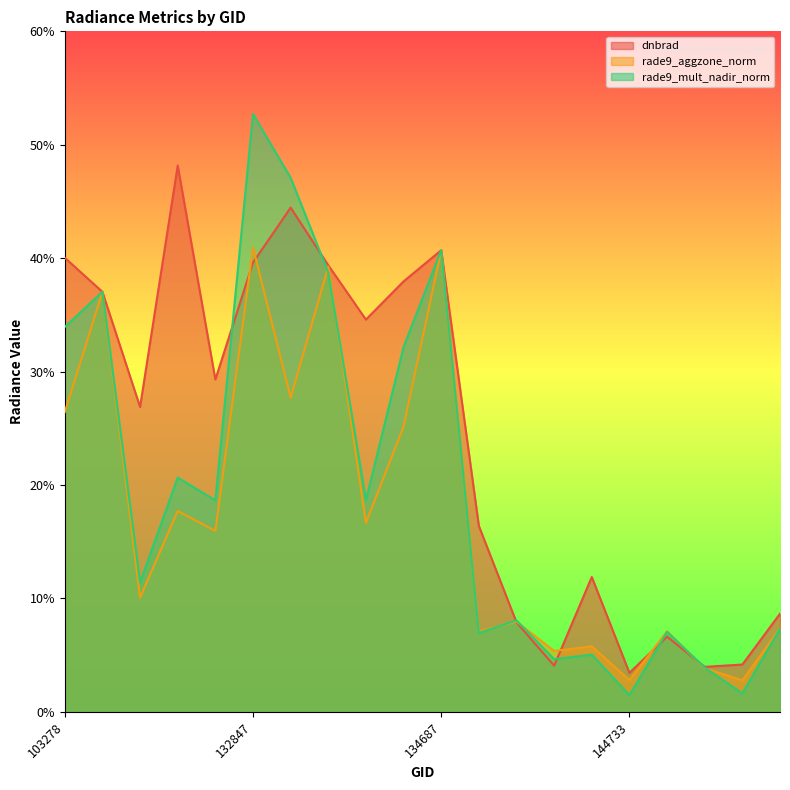

Reading left to right, list all the values displayed in this chart.

dnbrad: 103278=4.0	103515=3.7	103642=2.7	103988=4.8	104471=2.9	132847=4.0	133209=4.4	133762=3.9	134138=3.5	134322=3.8	134687=4.1	137916=1.6	140059=0.8	143752=0.4	144149=1.2	144733=0.3	145924=0.7	149262=0.4	149468=0.4	149840=0.9
rade9_aggzone_norm: 103278=2.6	103515=3.7	103642=1.0	103988=1.8	104471=1.6	132847=4.1	133209=2.8	133762=3.9	134138=1.7	134322=2.5	134687=4.1	137916=0.7	140059=0.8	143752=0.5	144149=0.6	144733=0.3	145924=0.7	149262=0.4	149468=0.3	149840=0.7
rade9_mult_nadir_norm: 103278=3.4	103515=3.7	103642=1.1	103988=2.1	104471=1.9	132847=5.3	133209=4.7	133762=3.9	134138=1.9	134322=3.2	134687=4.1	137916=0.7	140059=0.8	143752=0.5	144149=0.5	144733=0.1	145924=0.7	149262=0.4	149468=0.2	149840=0.7